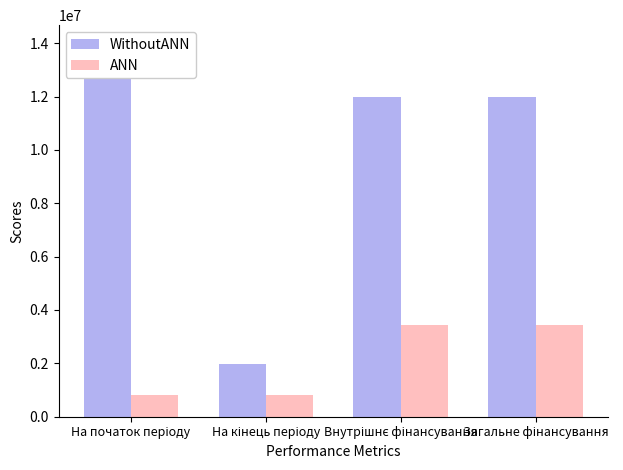

Rank the series by their average value, from lowest to highest.

ANN, WithoutANN